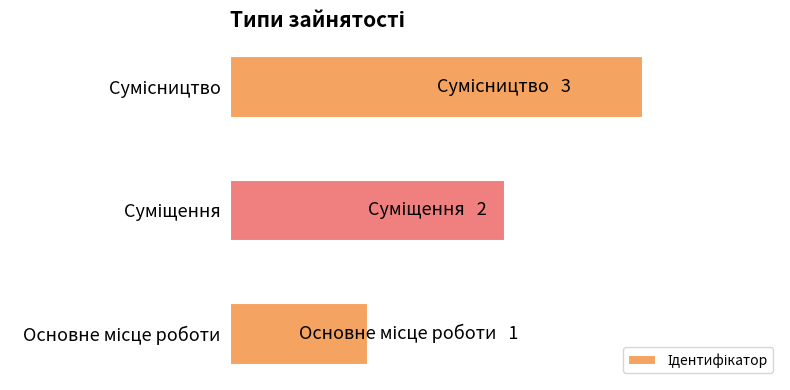

What is the difference between the maximum and minimum values?

2